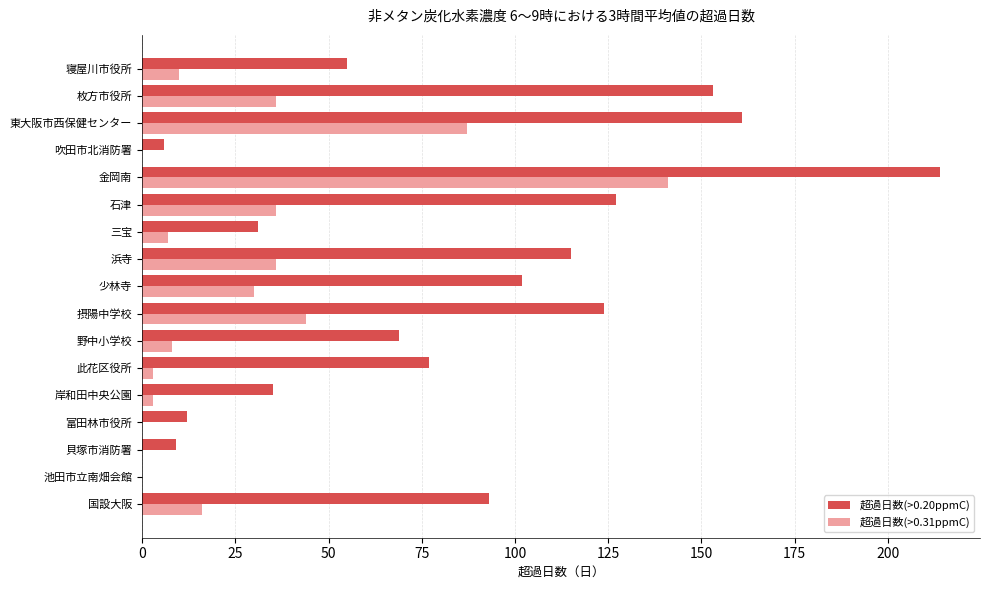

Between 野中小学校 and 吹田市北消防署, which series saw the biggest shift?

超過日数(>0.20ppmC)